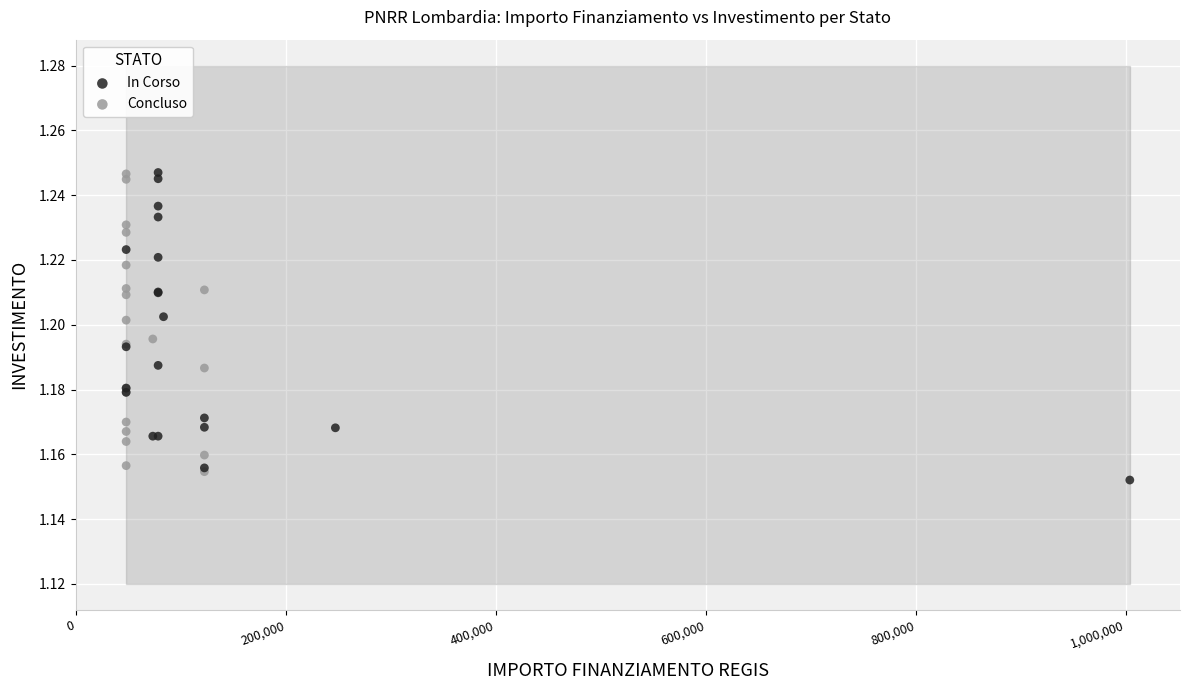

Which series contains the lowest Y value?

In Corso